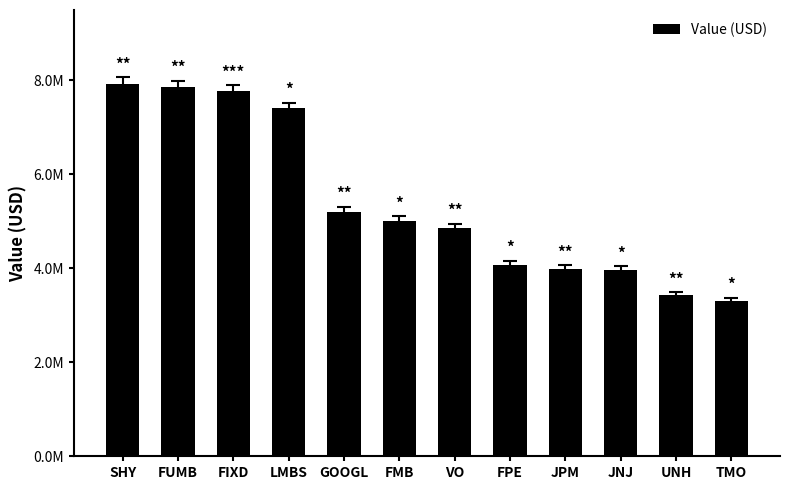

At which label does the data first exceed 5016114?

SHY